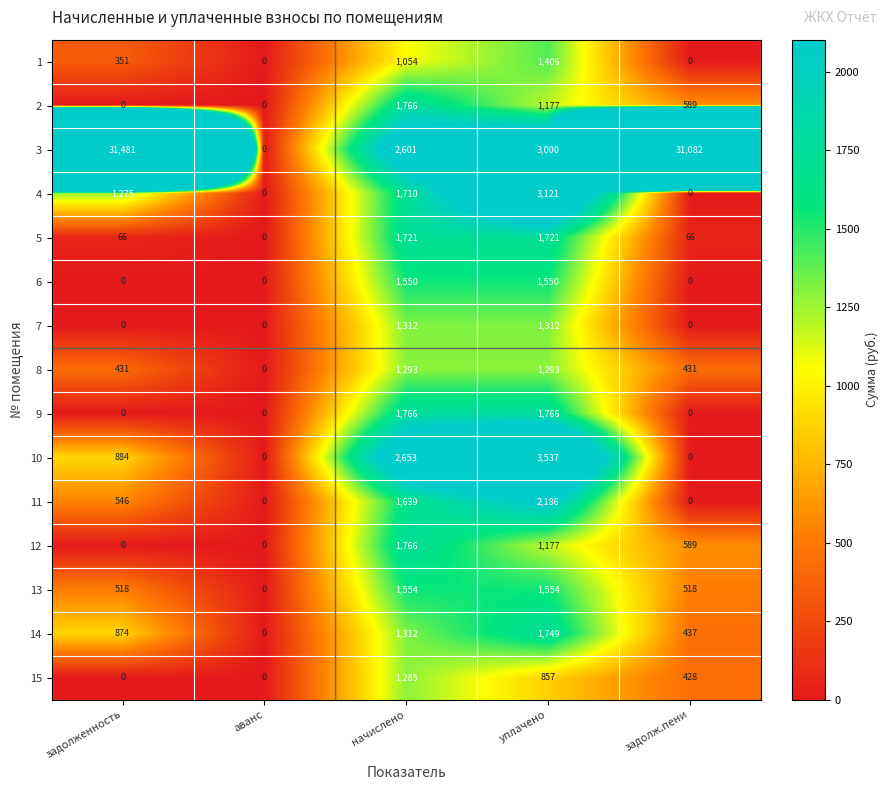

What is the total value across all series at задолженность?

36426